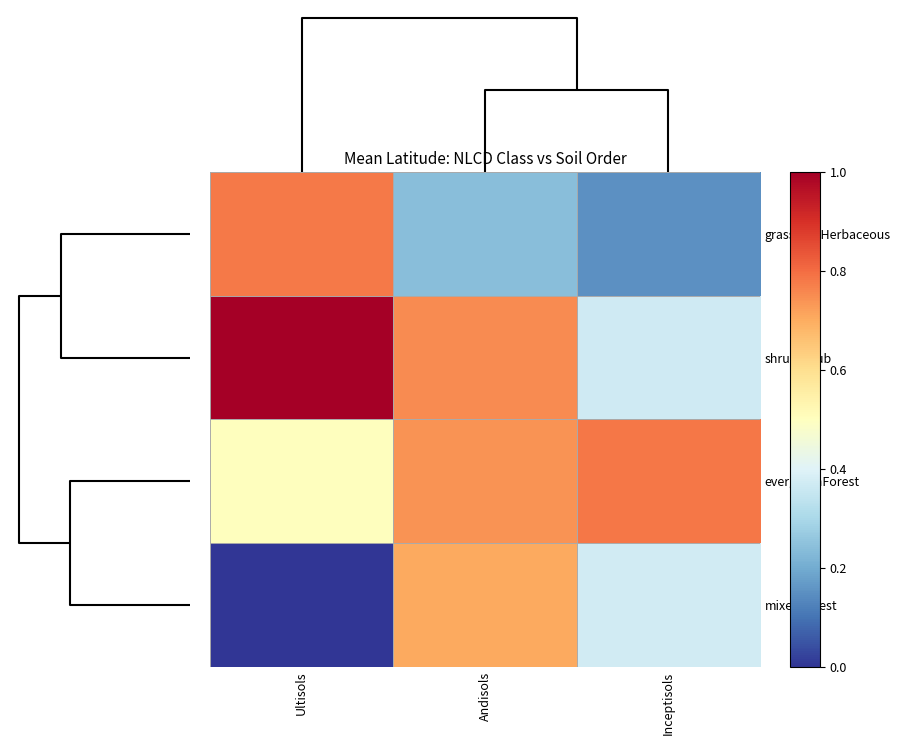

List the series in order of their peak value, highest first.

shrubScrub, evergreenForest, grasslandHerbaceous, mixedForest